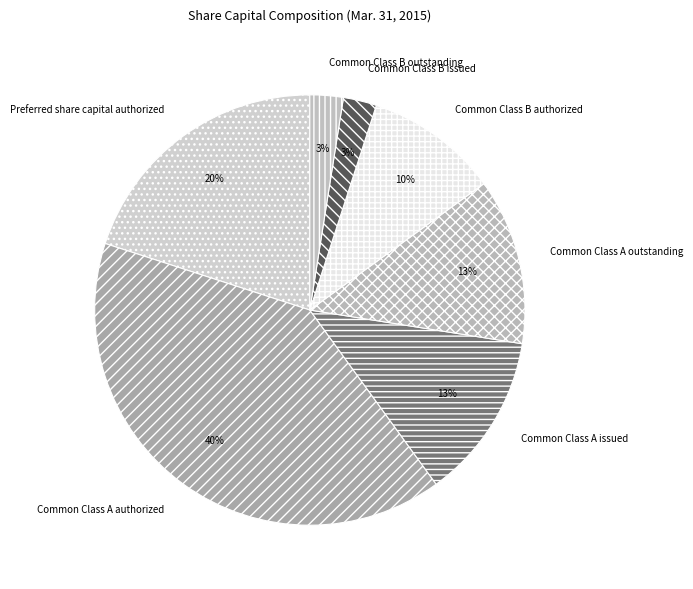

Do Common Class A authorized and Common Class A outstanding together represent more than half of the pie?

Yes